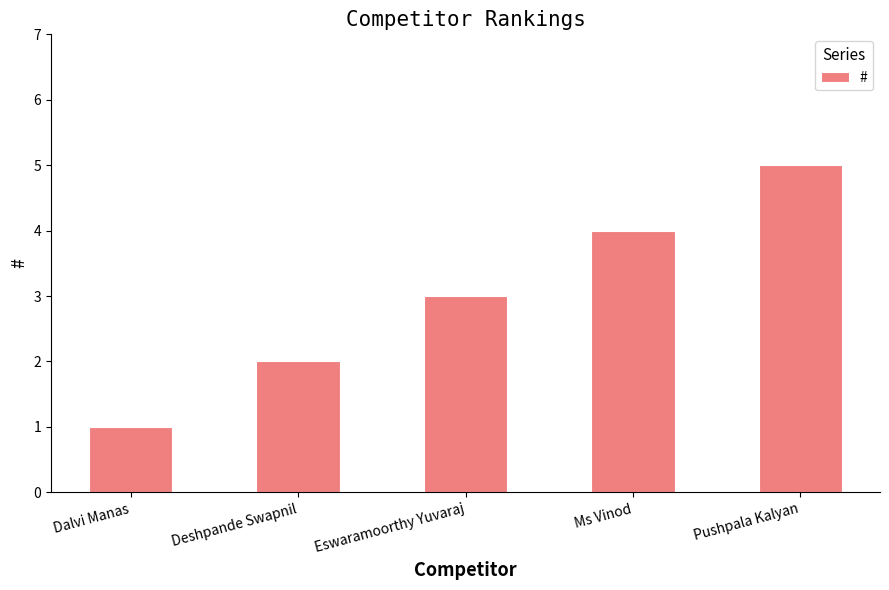

What is the approximate value at Pushpala Kalyan?

5